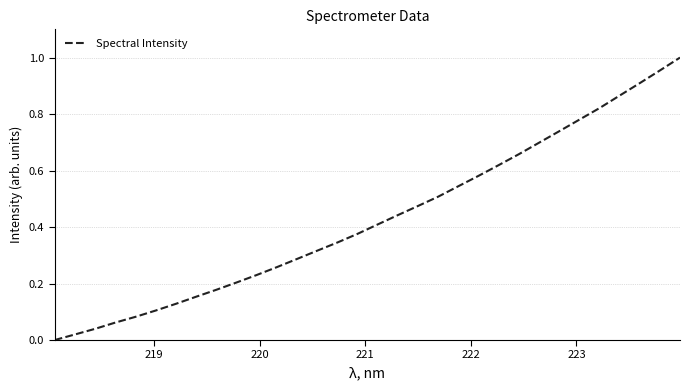

What is the maximum value shown in the chart?

1.0